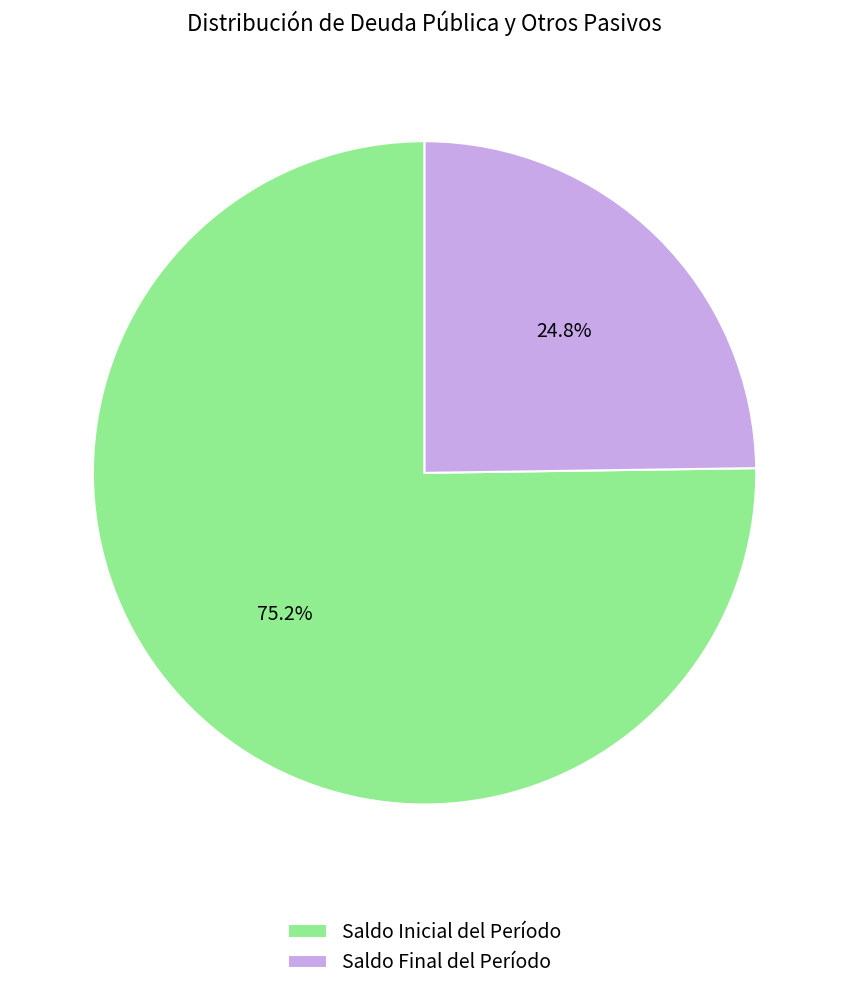

Is Saldo Final del Período the majority of the pie?

No